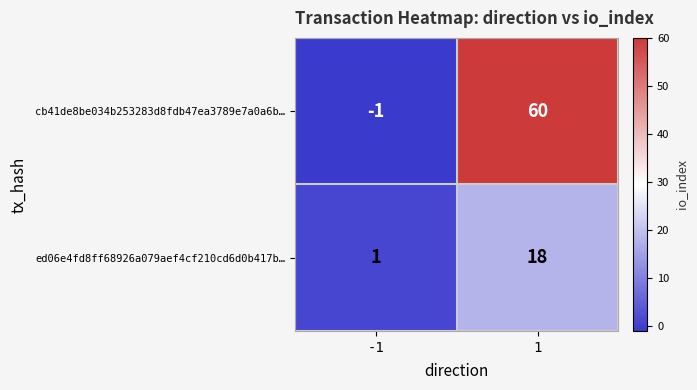

The cb41de8be034b253283d8fdb47ea3789e7a0a6b… series shows 60 at 1. True or false?

True